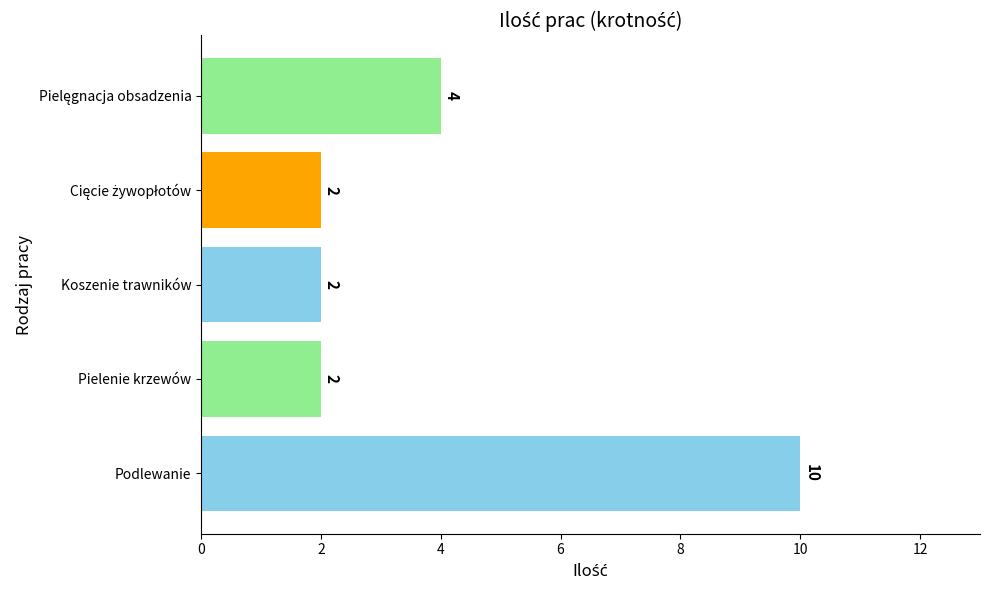

How many data points are above 2?

2